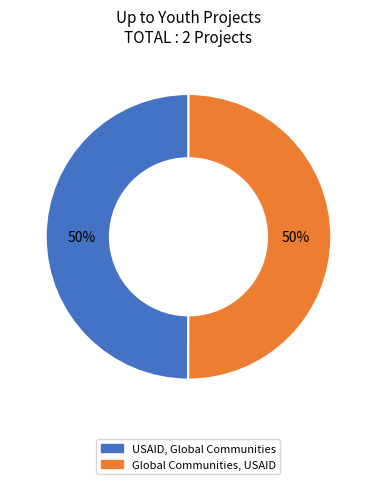

Do USAID, Global Communities and Global Communities, USAID together represent more than half of the pie?

Yes